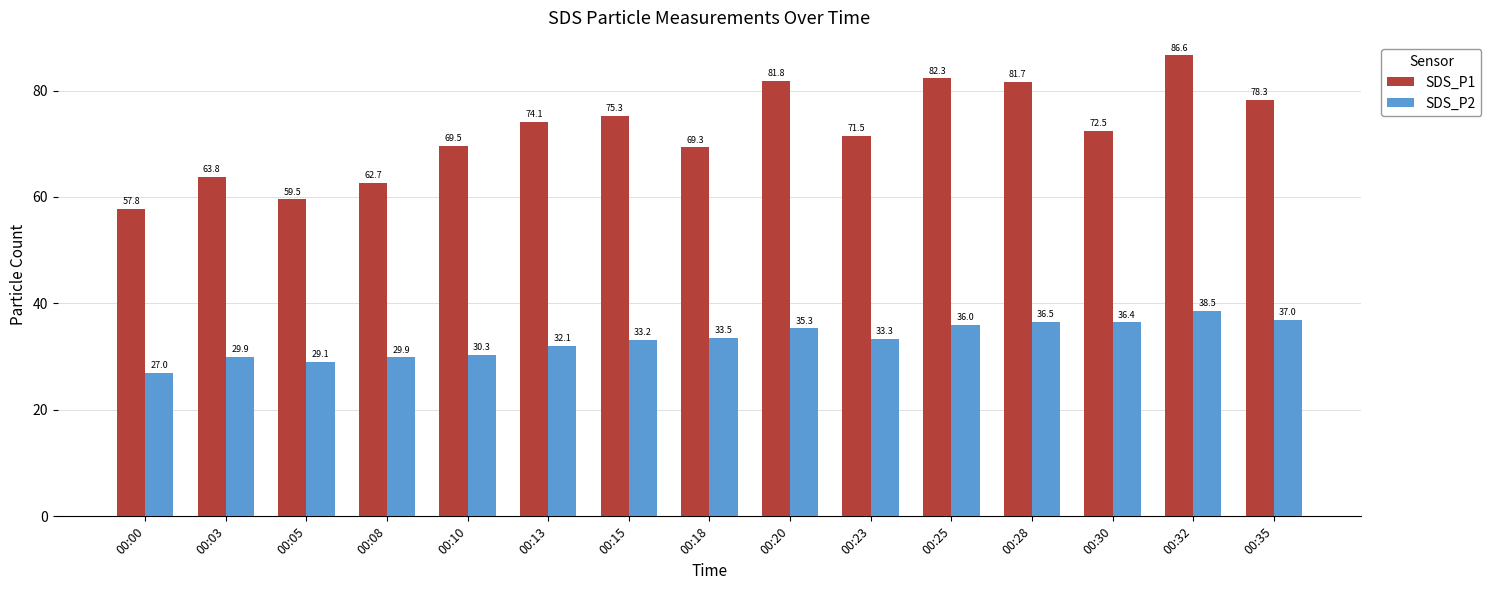

What is the total value across all series at 00:10?

99.8